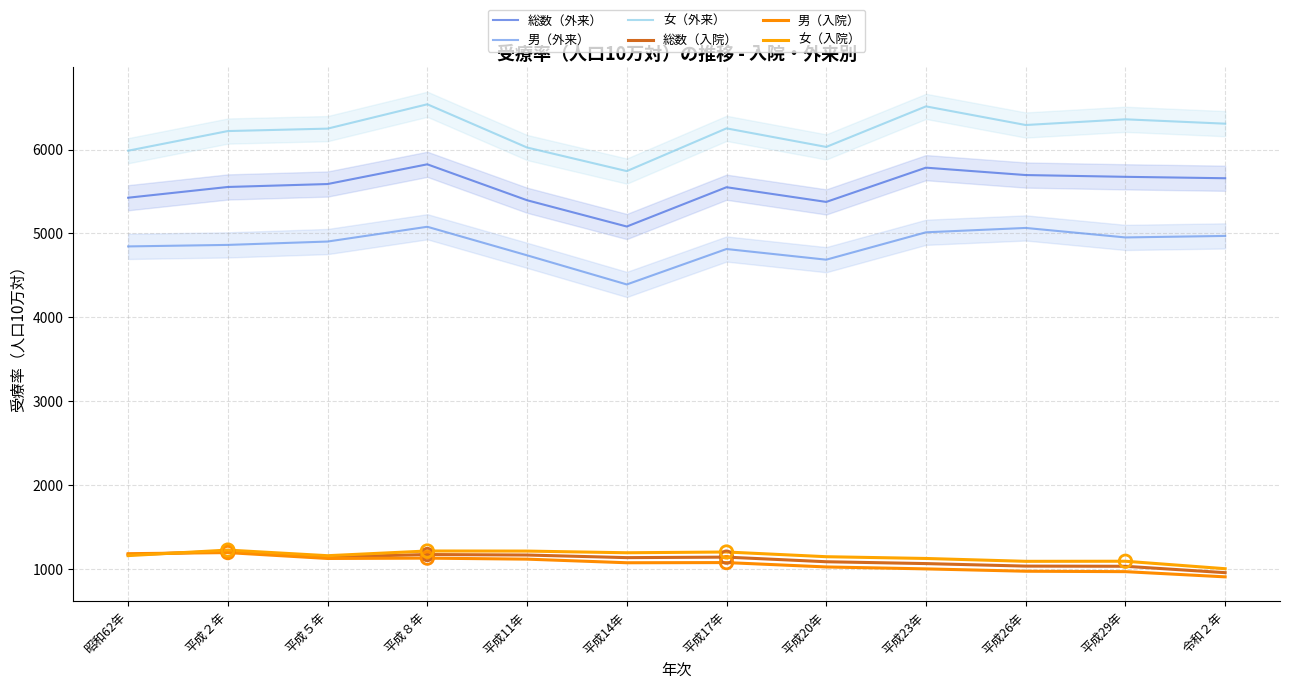

Which series reaches the minimum Y coordinate?

男（入院）